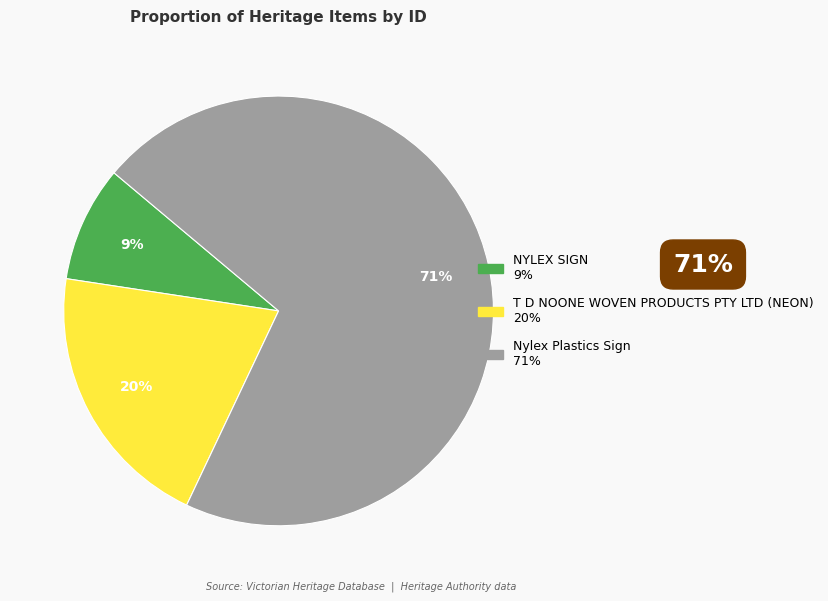

Is it true that Nylex Plastics Sign is 59% of the pie?

False